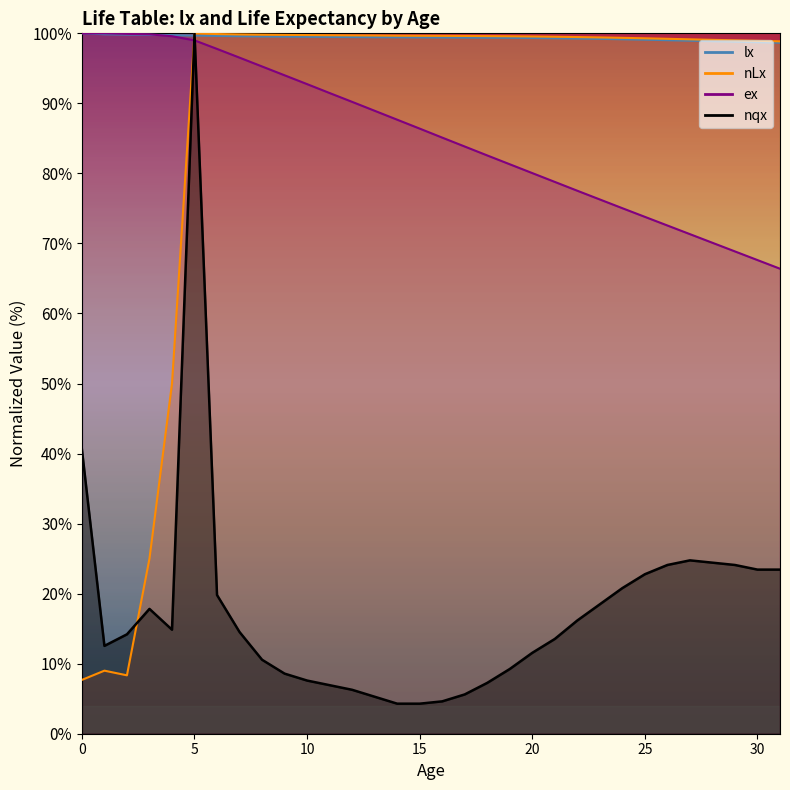

Rank the series by their maximum value, from highest to lowest.

lx, nLx, ex